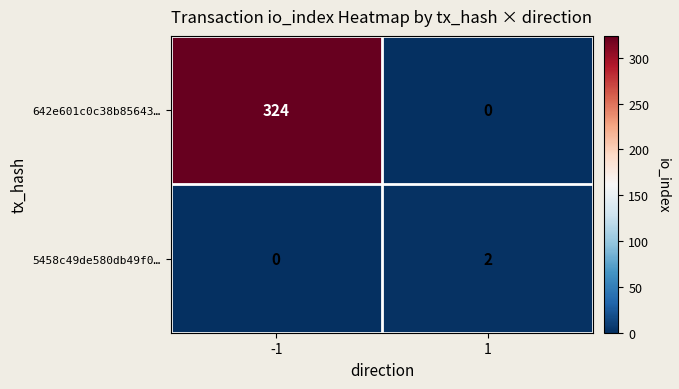

What is the average value of the 642e601c0c38b85643… series?

162